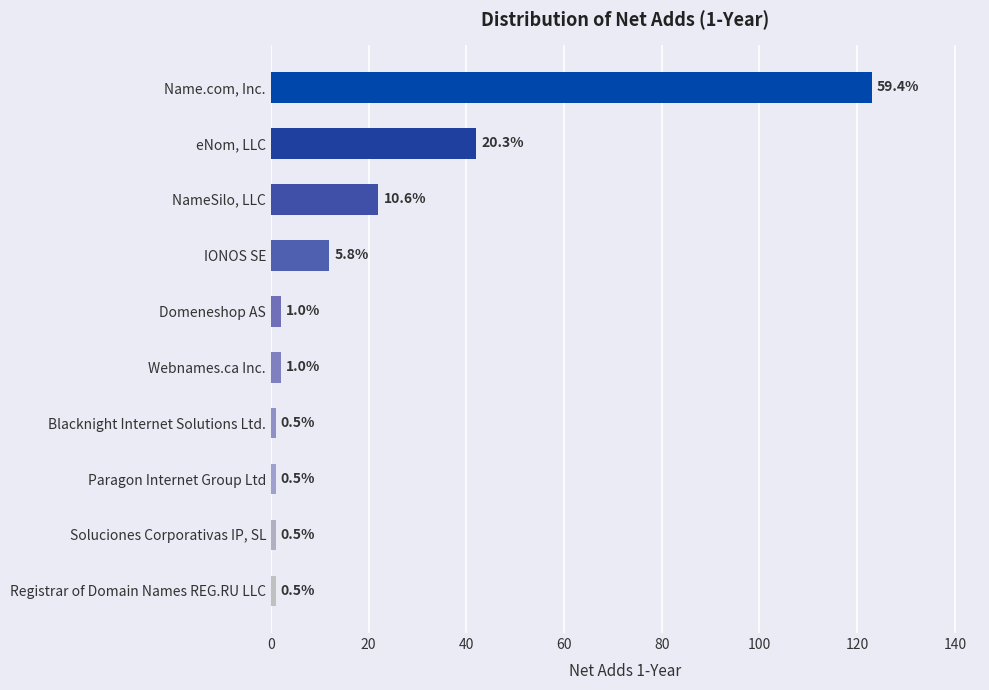

How many bars are there in total?

10